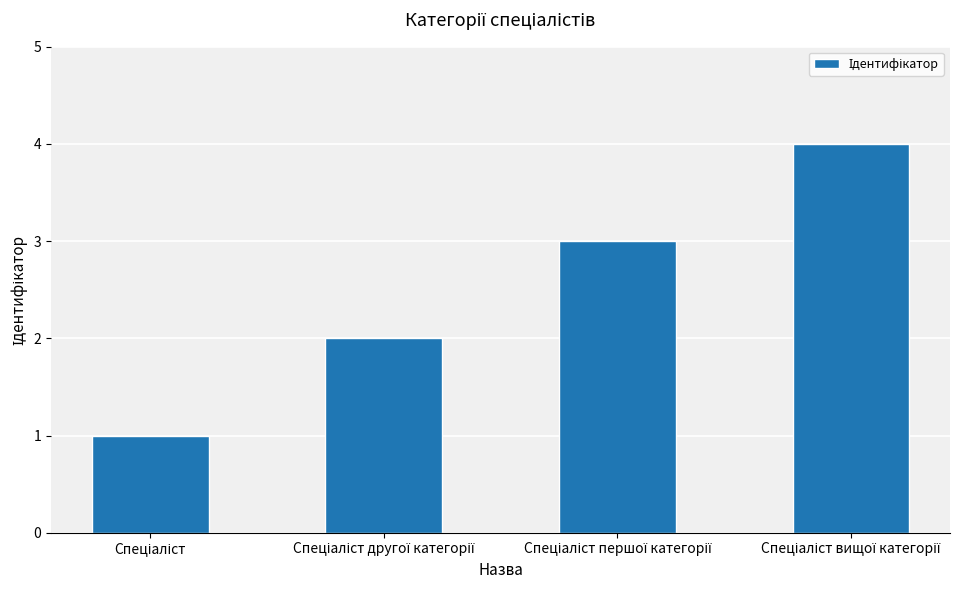

What is the difference between the maximum and minimum values?

3